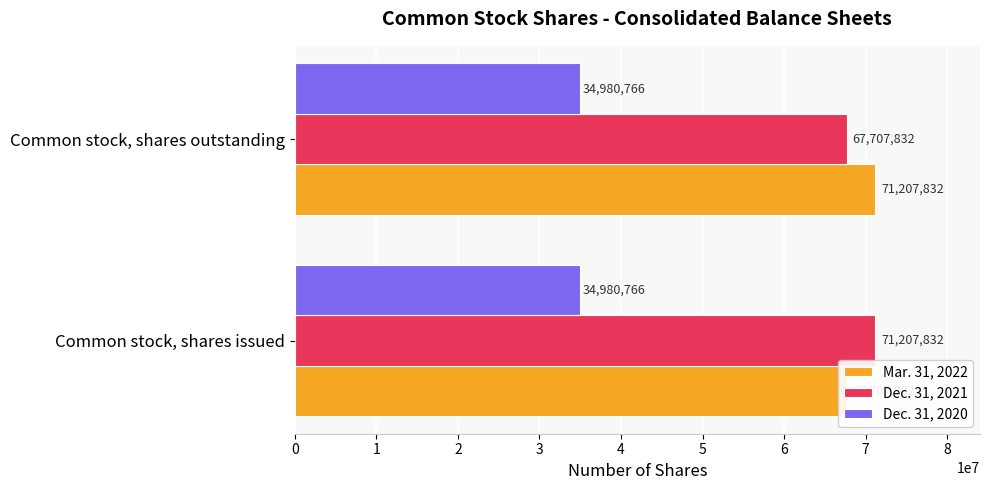

Between Common stock, shares issued and Common stock, shares outstanding, which is larger?

Common stock, shares outstanding